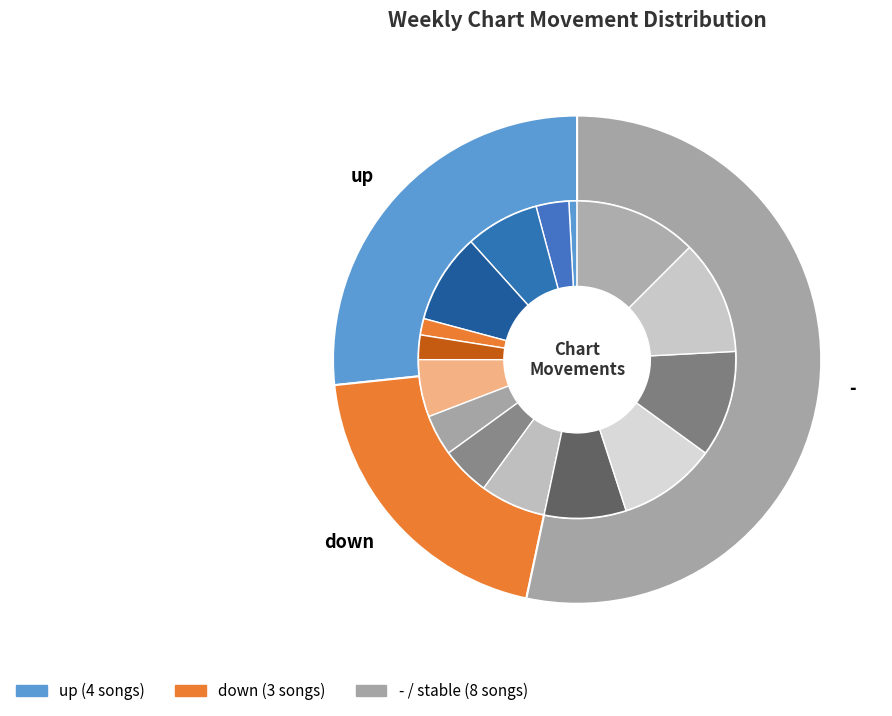

What portion of the pie excludes -?

46.7%